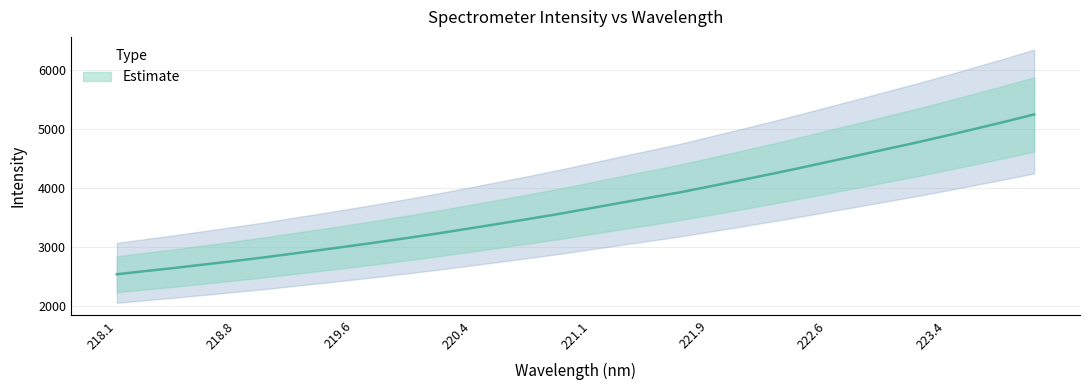

What is the difference between the second highest and minimum values?

2587.4